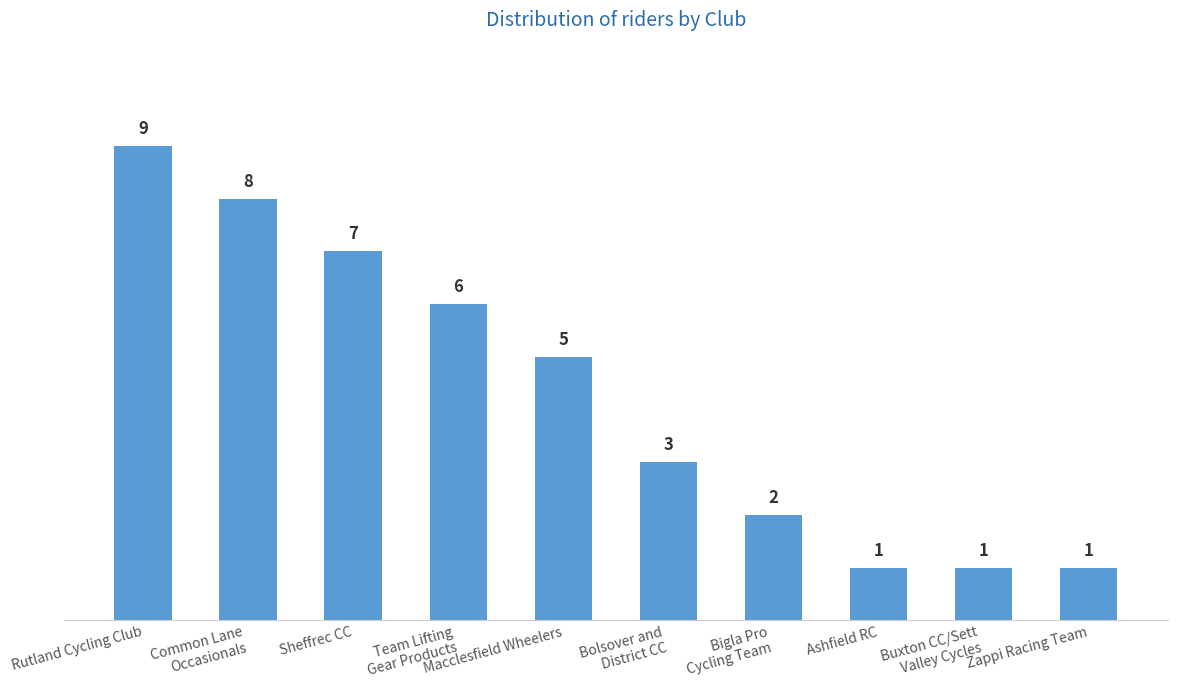

What position from the right is Macclesfield Wheelers?

6